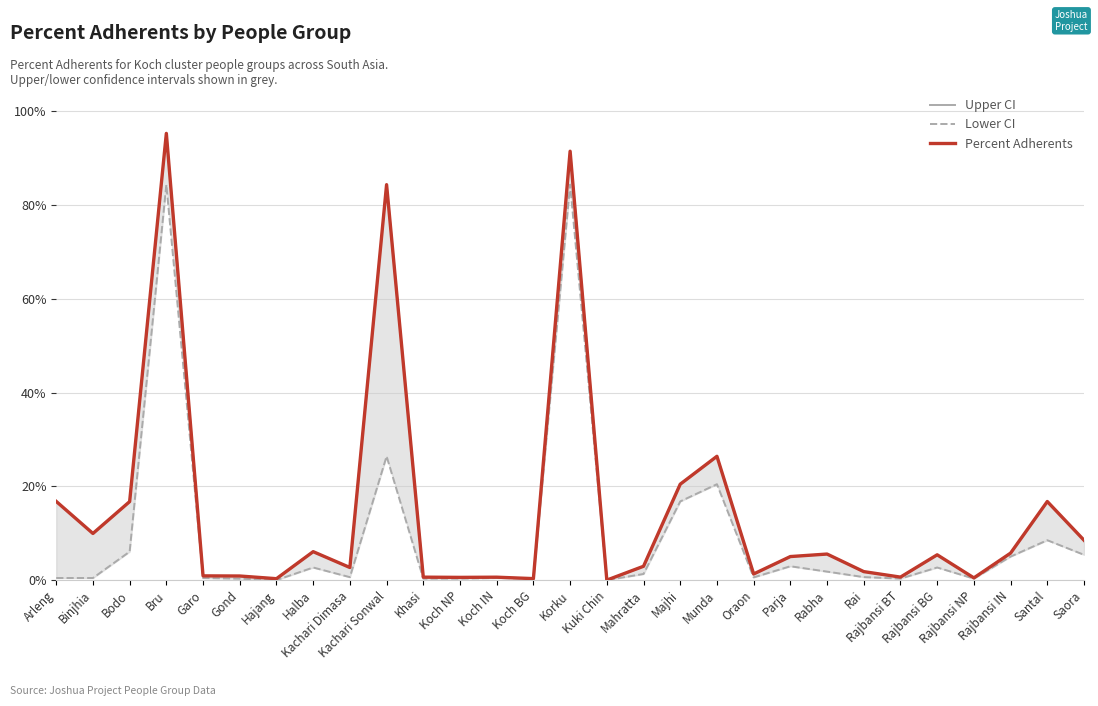

What is the total value across all series at Munda?

73.3